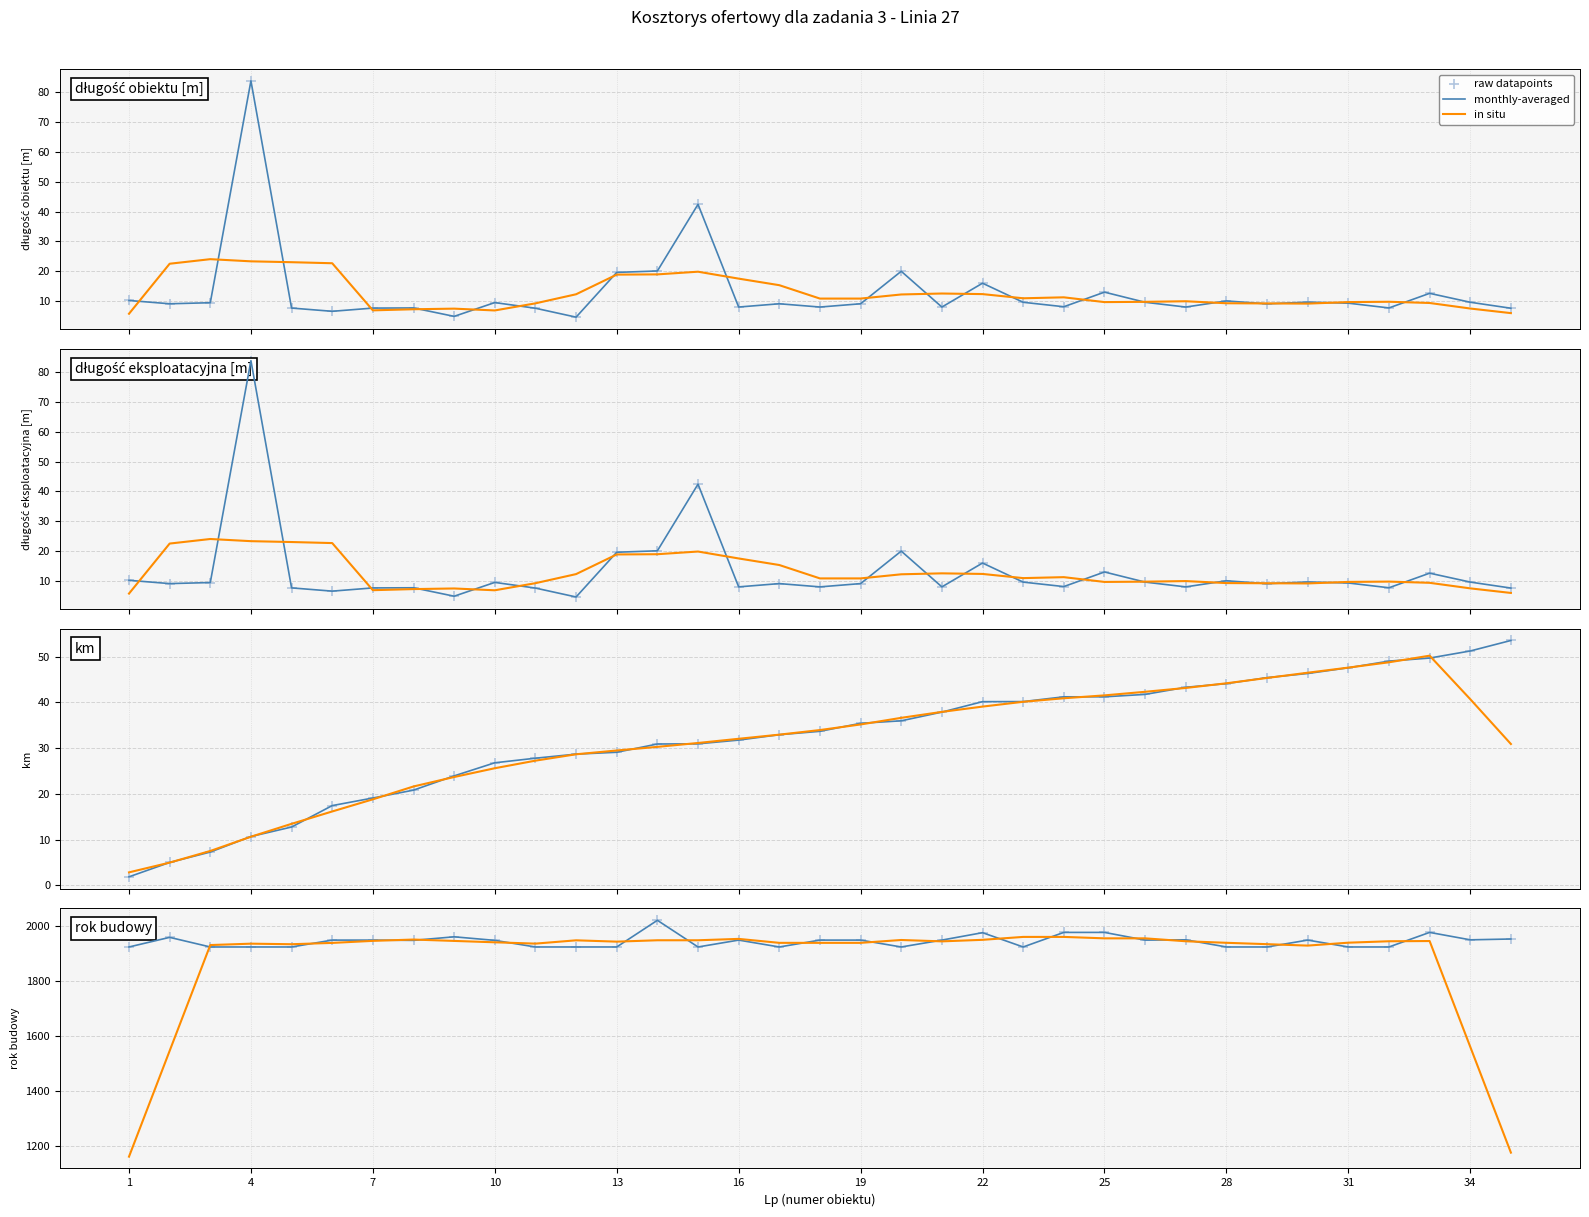

At how many categories does at least one series exceed 1361?

35